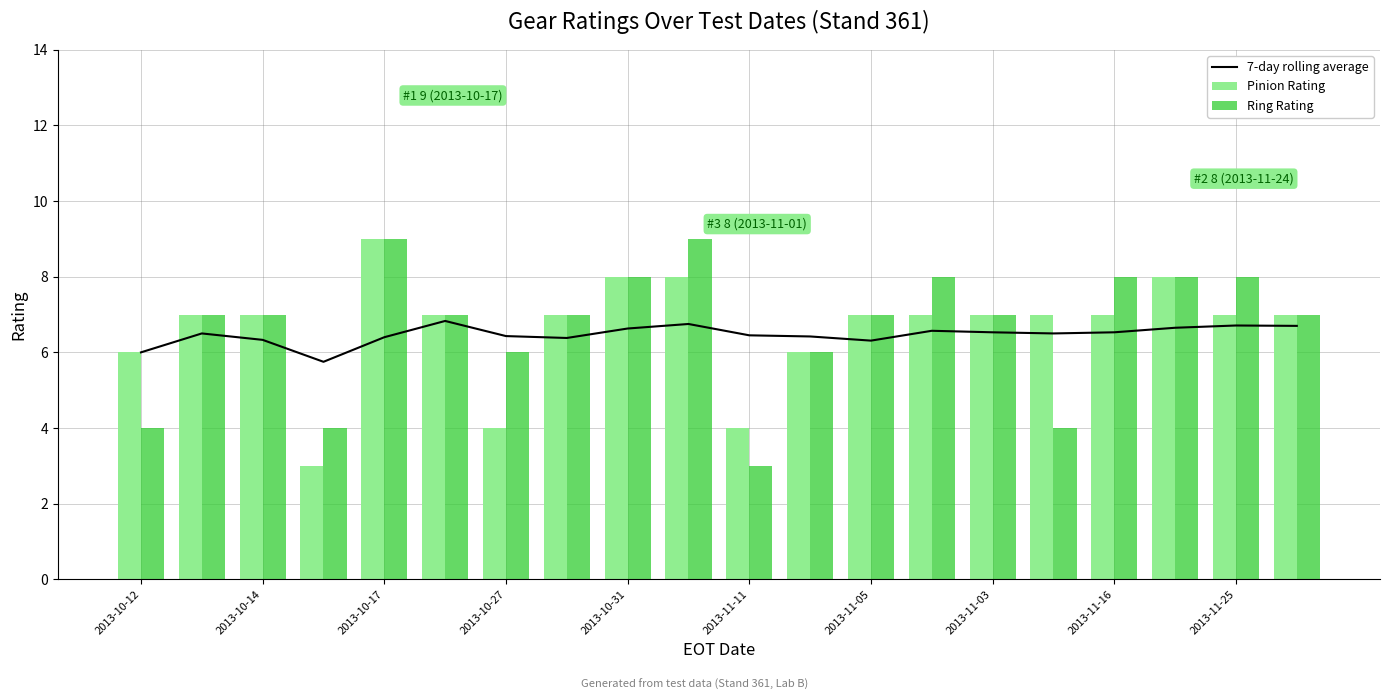

How many distinct data groups are displayed?

3